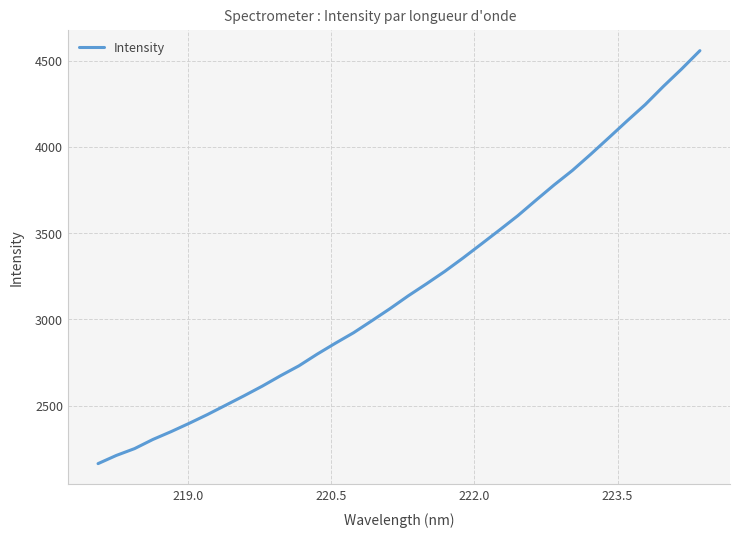

What is the minimum value shown in the chart?

2164.0